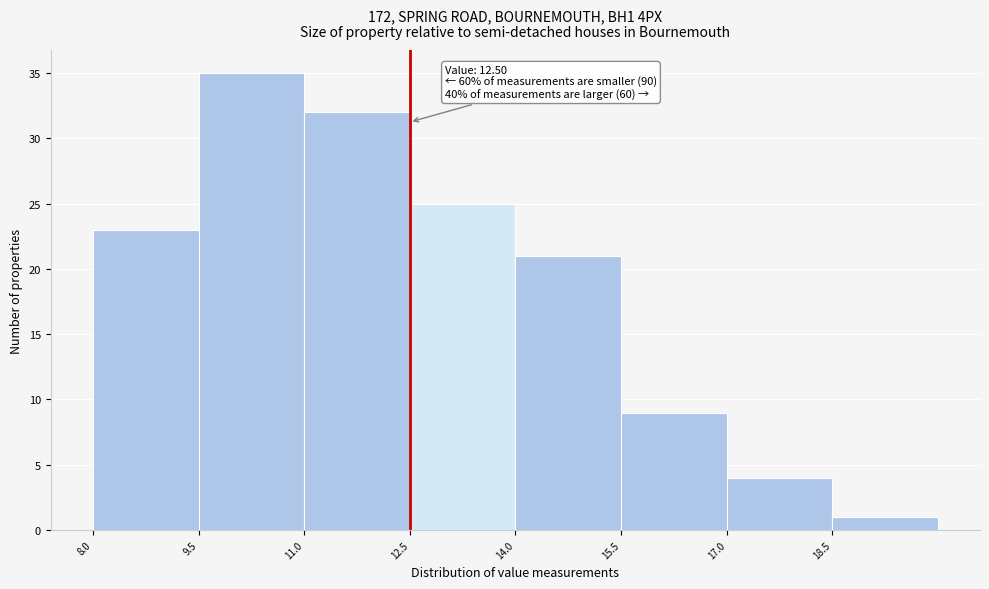

Over which range of the x-axis is the bar tallest?

9.5 to 11.0